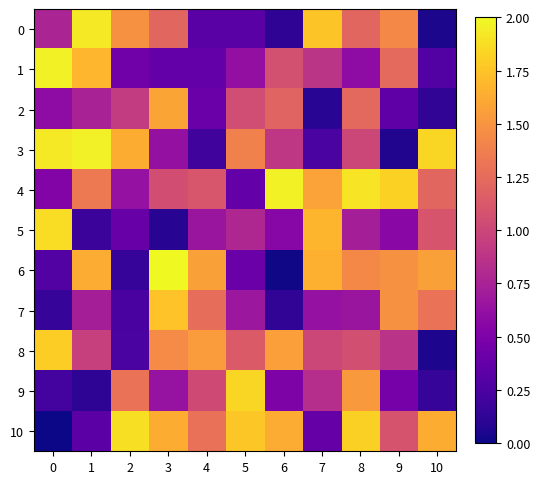

Between 3 and 6, which series saw the biggest shift?

6